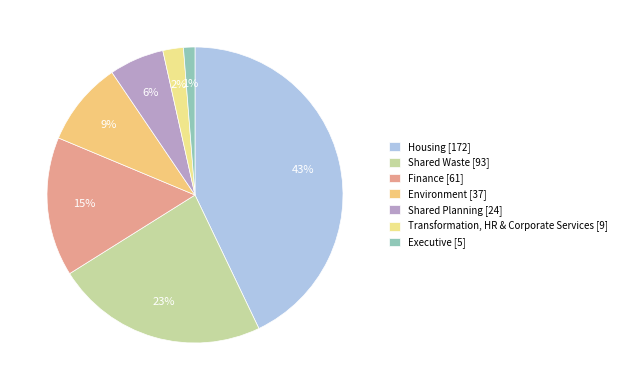

To the nearest percent, what is the difference between the largest and smallest slice percentages?

42%